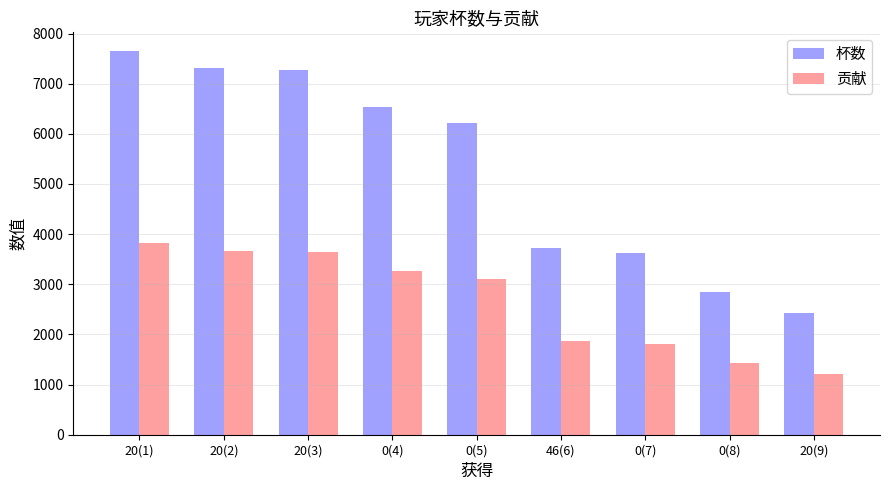

True or false: 贡献 has a value of 1865 at 46(6).

True